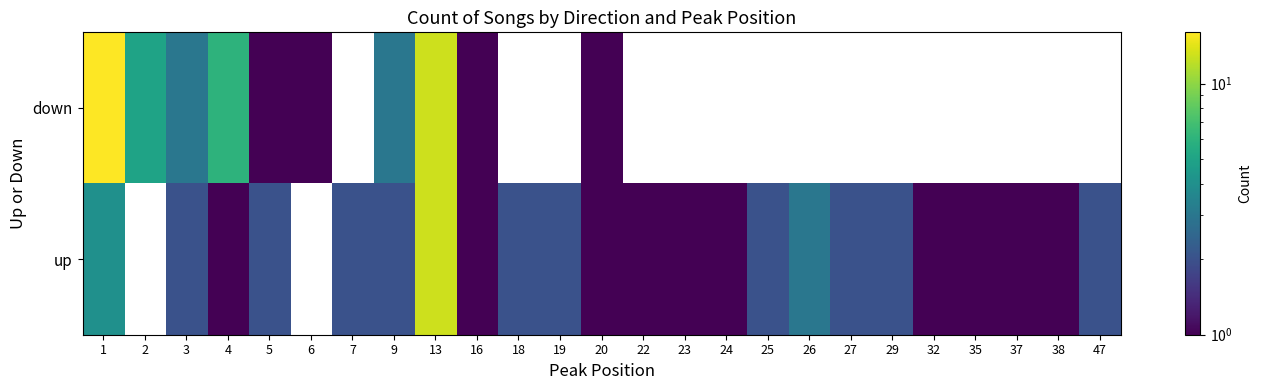

How many values in the up series exceed 1?

13